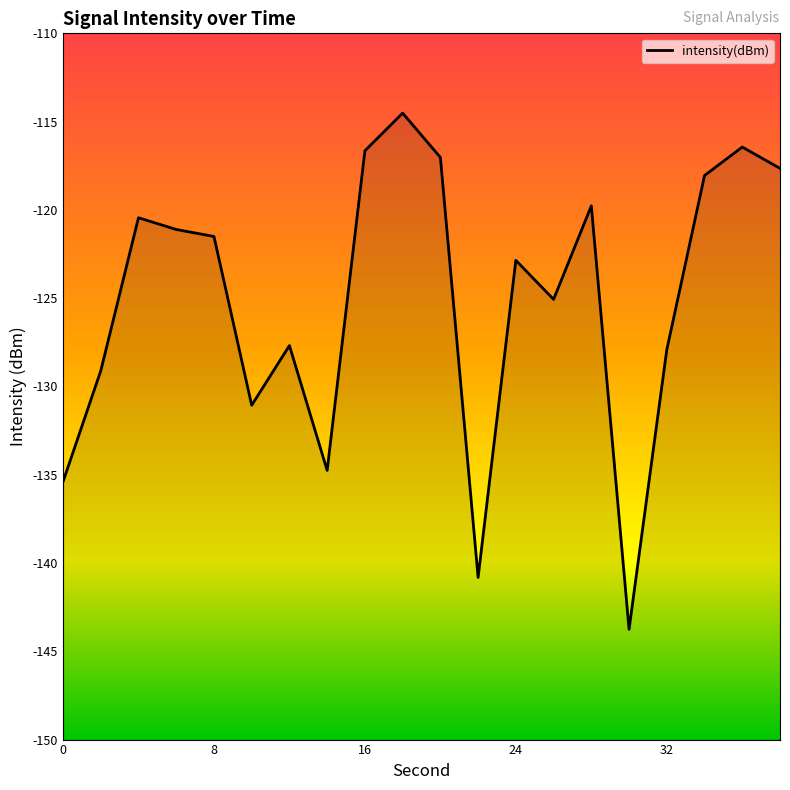

What is the smallest value displayed?

-143.8